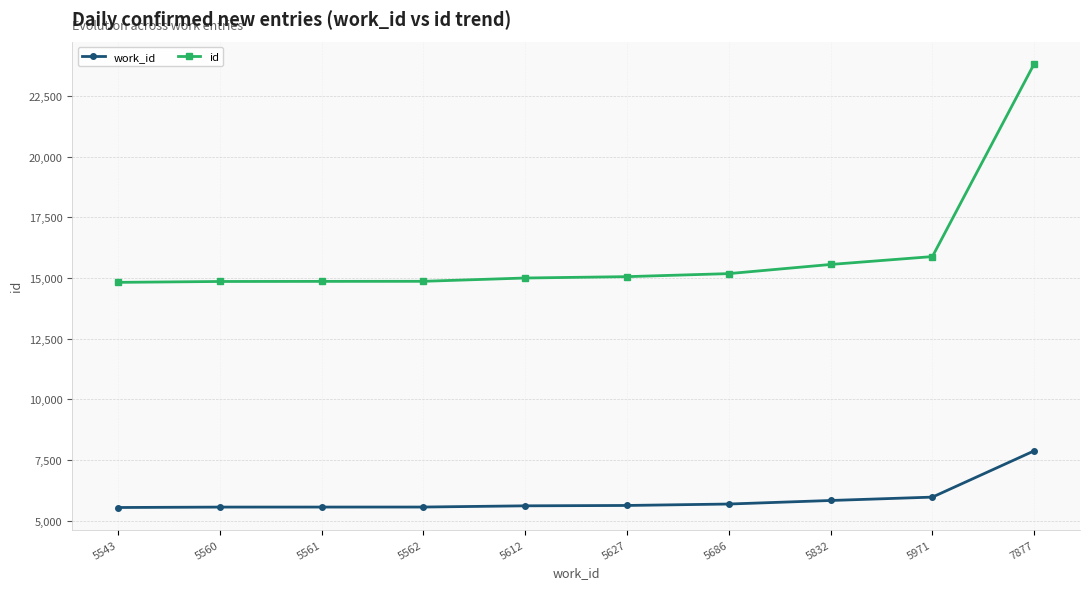

Read the id value at 5971.

15880